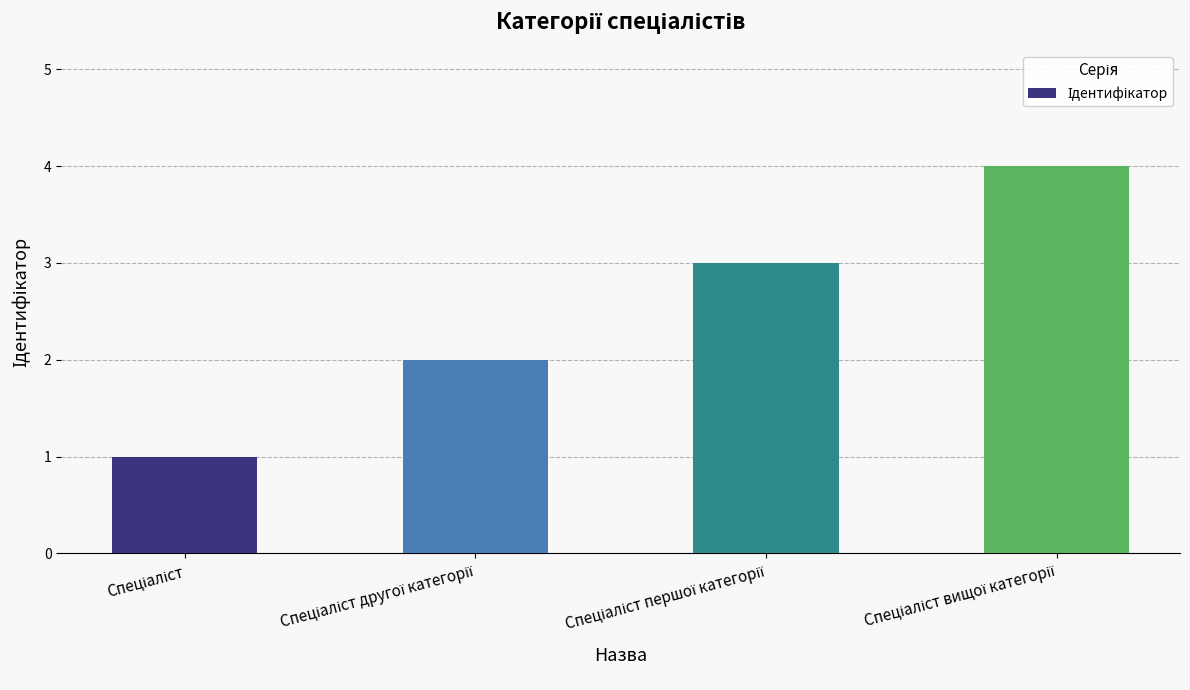

What is the maximum value shown in the chart?

4